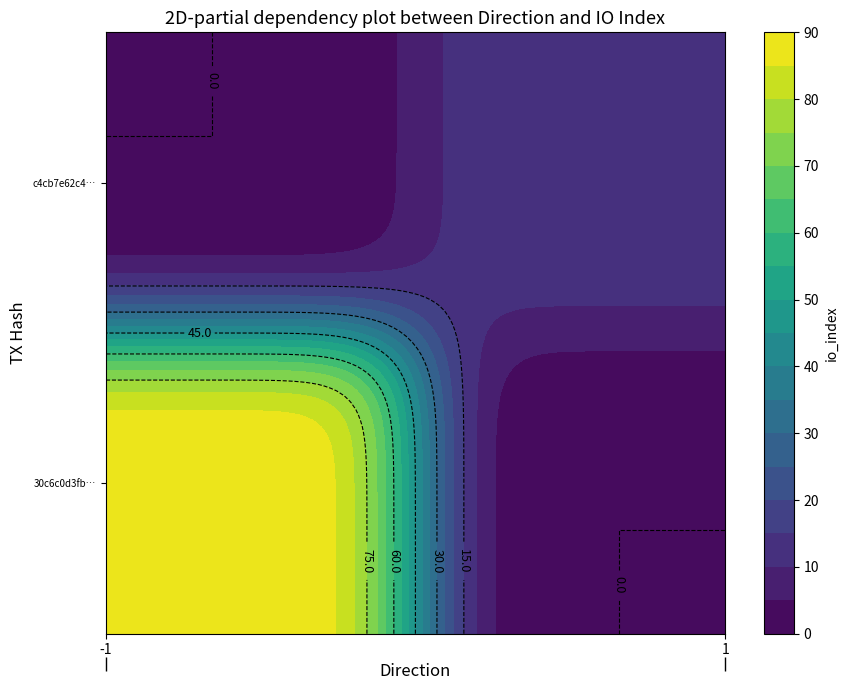

The c4cb7e62c4ffeb31ea53065d3b712a8340f5198 series shows -1 at direction. True or false?

True